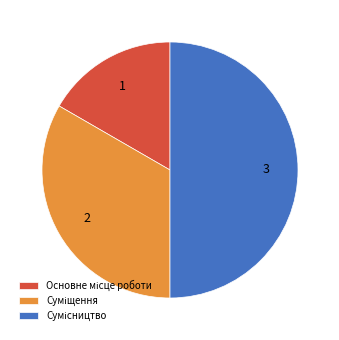

To the nearest percent, what portion does Сумісництво represent?

50%